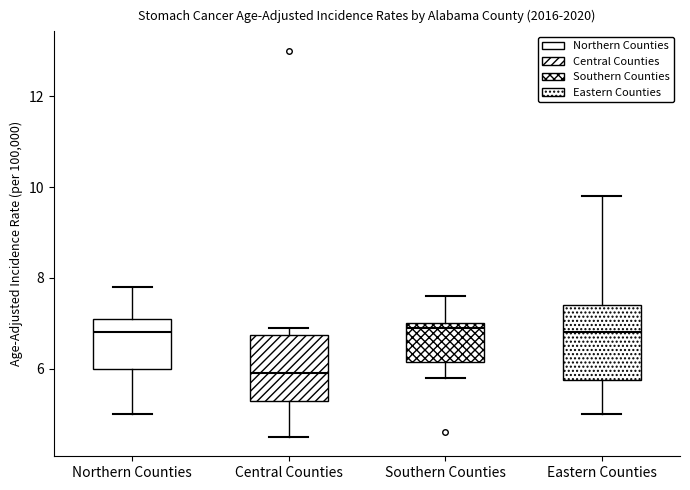

Reading left to right, transcribe this box plot: for each box, give where its median line is, the range the box spans, and where its two whiskers end, as read against the y-axis. The values are not printed on the chart, so give them approximately, as read against the axis.

Northern Counties: median 6.8, box 6.0 to 7.2, whiskers 5.0 to 7.8
Central Counties: median 6.0, box 5.4 to 6.8, whiskers 4.6 to 7.0
Southern Counties: median 7.0 (just below the box's upper edge), box 6.2 to 7.0, whiskers 5.8 to 7.6
Eastern Counties: median 6.8, box 5.8 to 7.4, whiskers 5.0 to 9.8